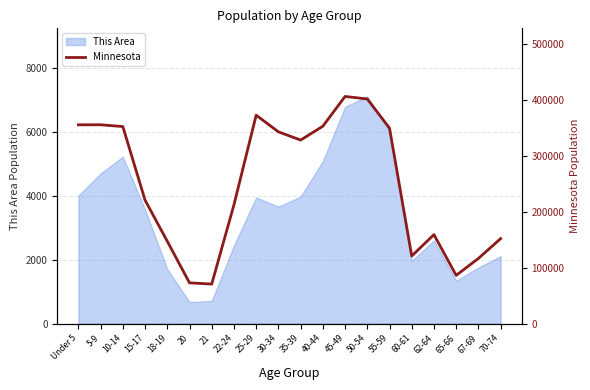

How many interior local valleys (lower than both neighbors) does the data have?

4